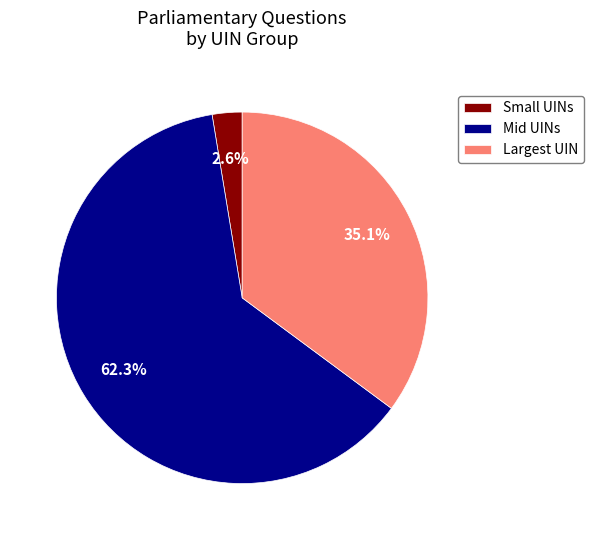

Approximately how many times larger is the value at Largest UIN compared to Small UINs?

13.5